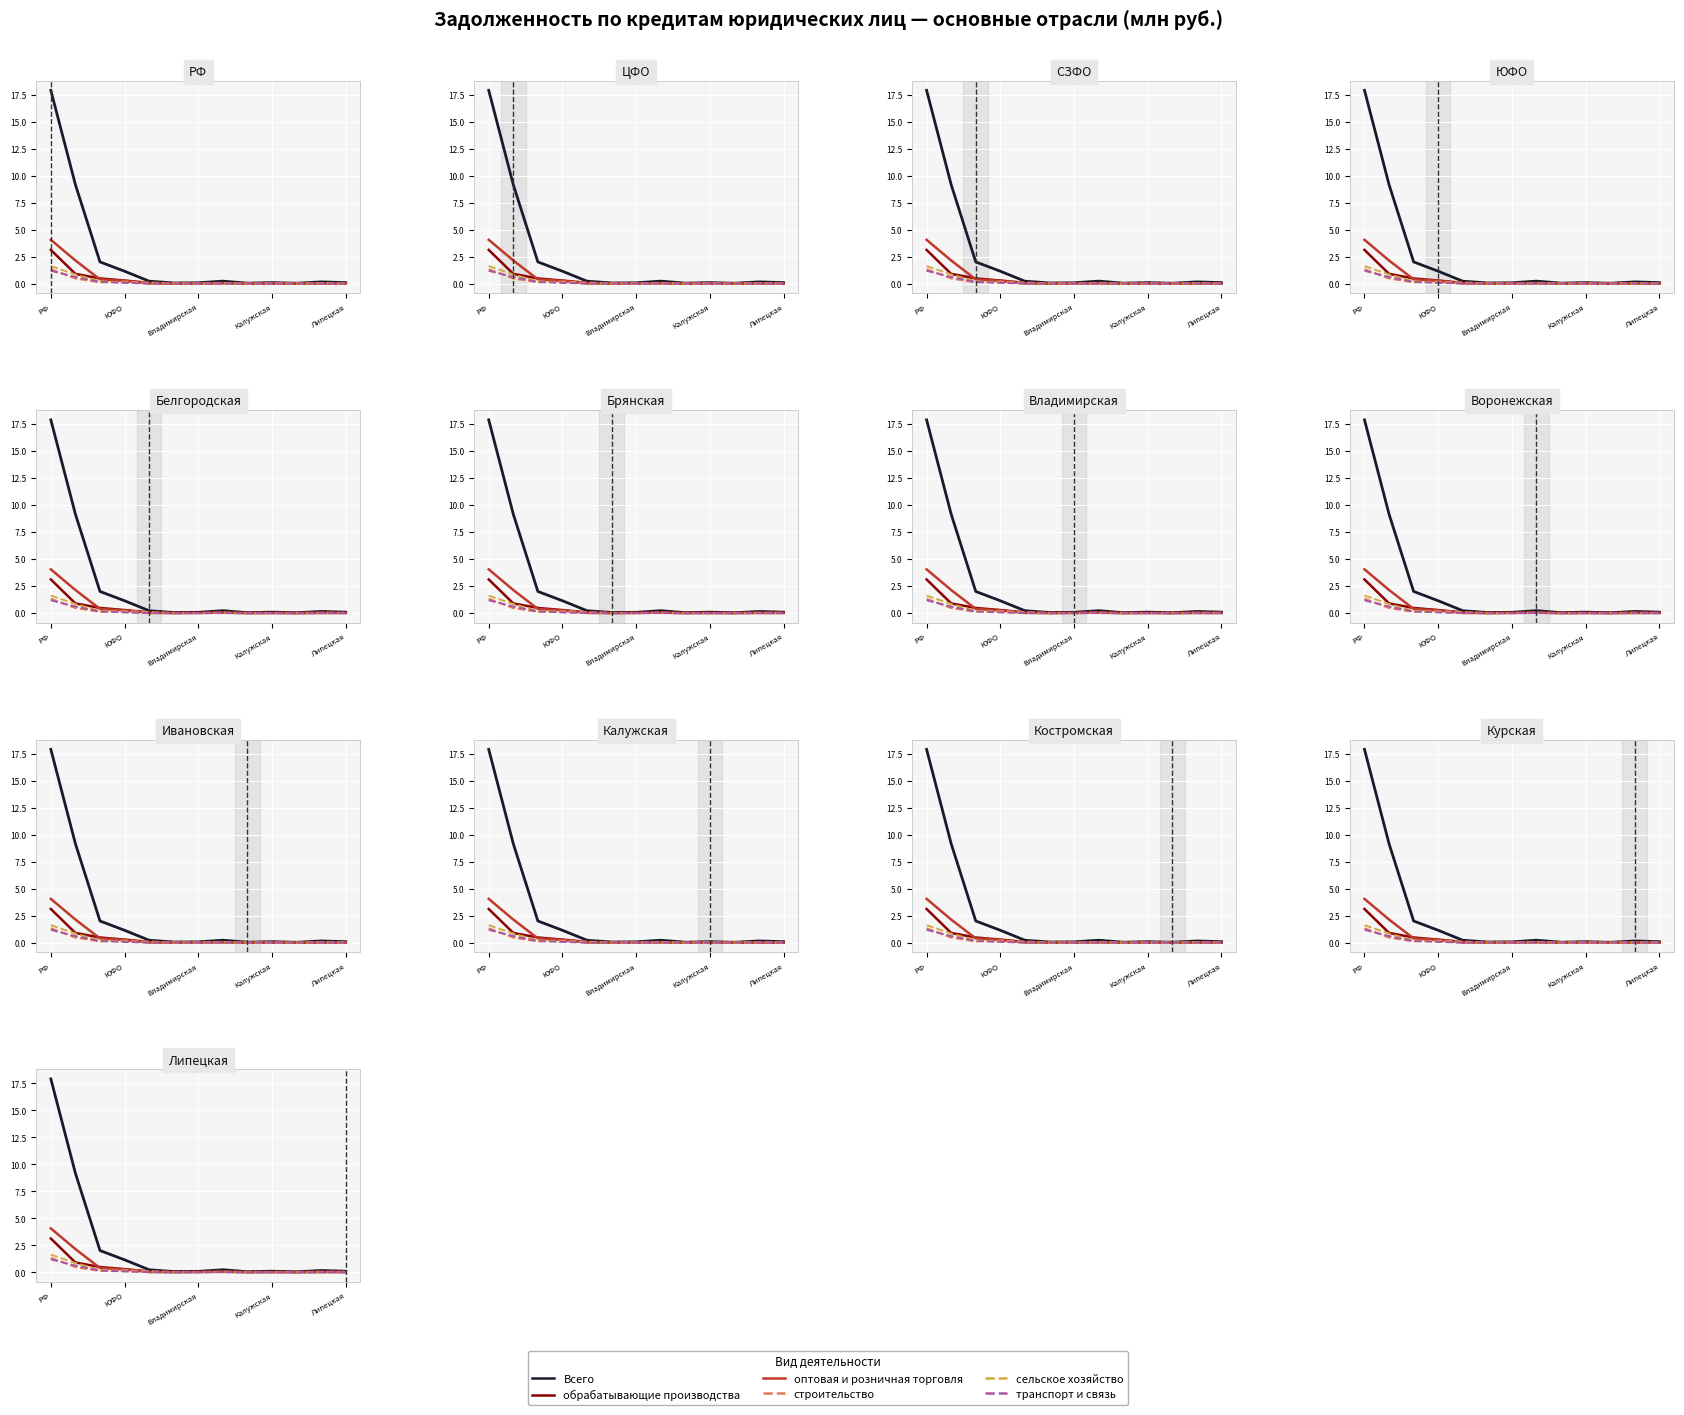

At which category does Всего reach its first local valley?

5